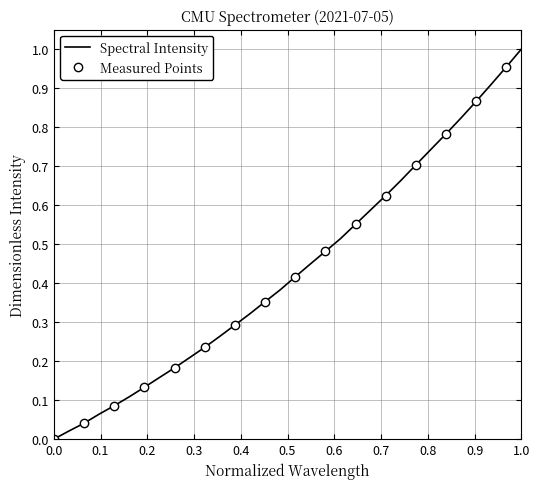

True or false: Spectral Intensity has a value of 0.0 at 0.0.

True